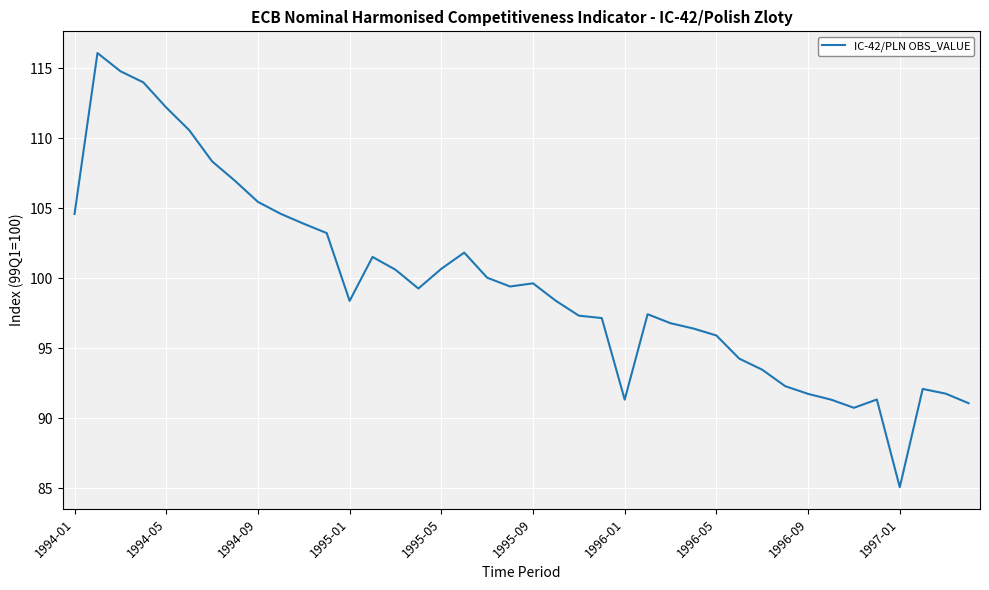

What is the minimum value shown in the chart?

85.1